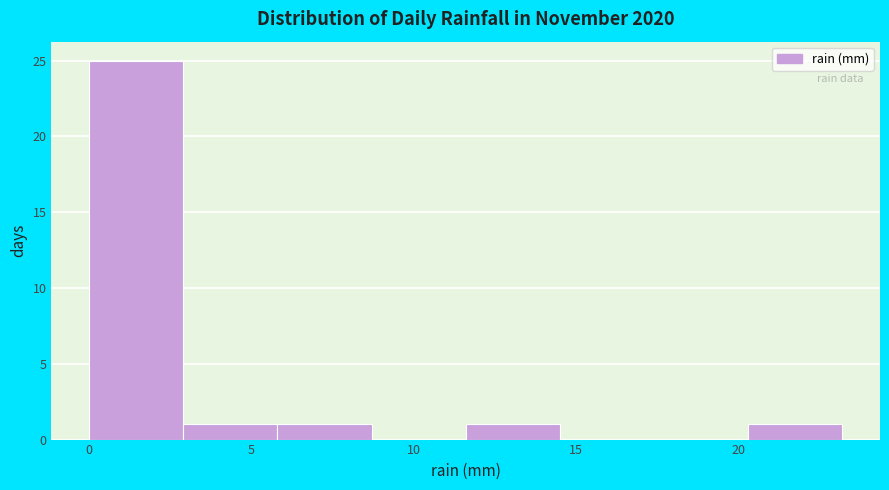

Reading left to right, transcribe this chart: for each bar, give the range it covers on the x-axis and its height. Neither the bar edges nor the heights are printed on the chart, so give them approximately, as read against the axes.

0.0 to 2.9: 25
2.9 to 5.8: 1
5.8 to 8.7: 1
8.7 to 11.6: 0
11.6 to 14.5: 1
14.5 to 17.4: 0
17.4 to 20.3: 0
20.3 to 23.2: 1